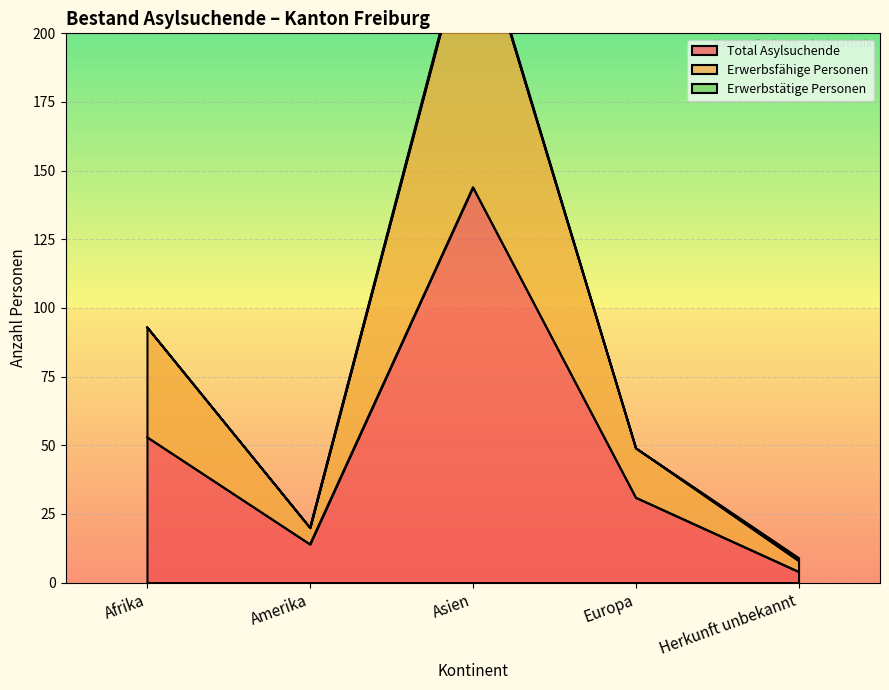

What is the sum of all Erwerbsfähige Personen values?

417